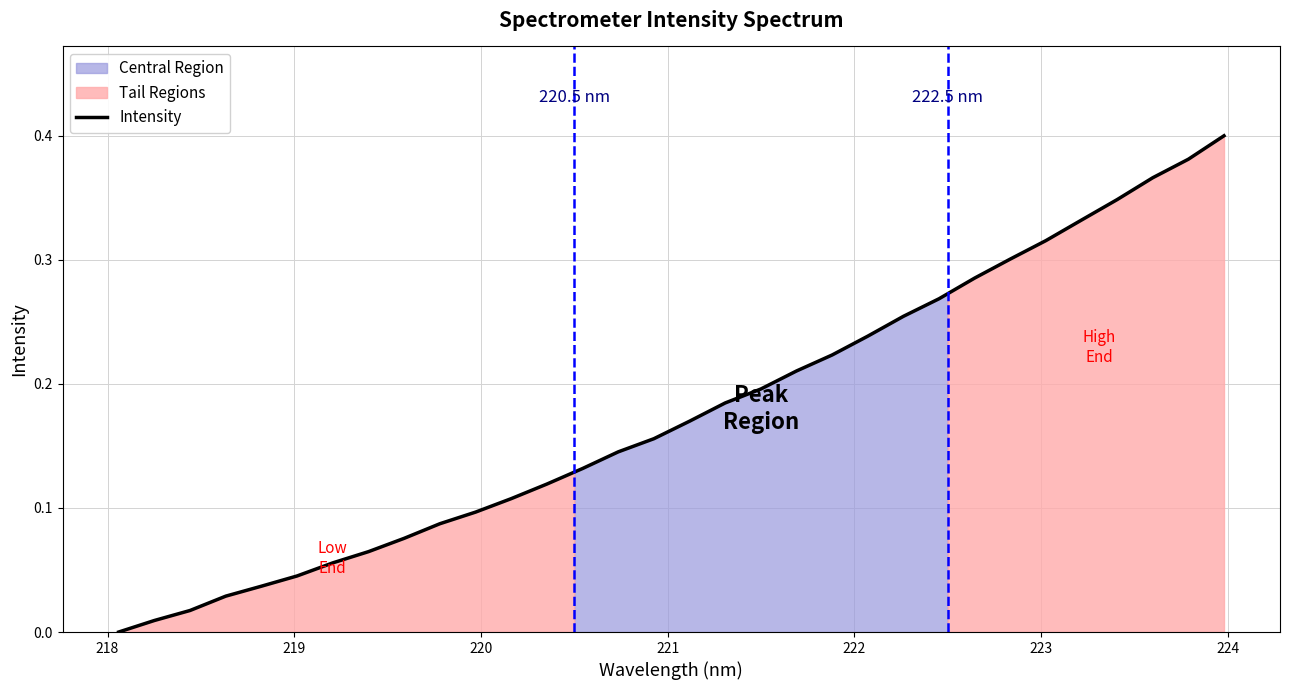

True or false: there are more than 1 points higher than both neighbors.

False